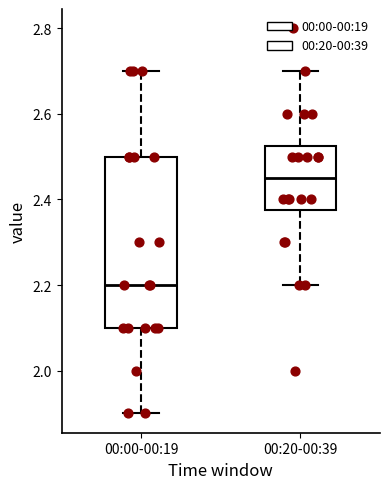

Reading left to right, transcribe this box plot: for each box, give where its median line is, the range the box spans, and where its two whiskers end, as read against the y-axis. The values are not printed on the chart, so give them approximately, as read against the axis.

00:00-00:19: median 2.20, box 2.10 to 2.50, whiskers 1.90 to 2.70
00:20-00:39: median 2.46, box 2.38 to 2.52, whiskers 2.20 to 2.70